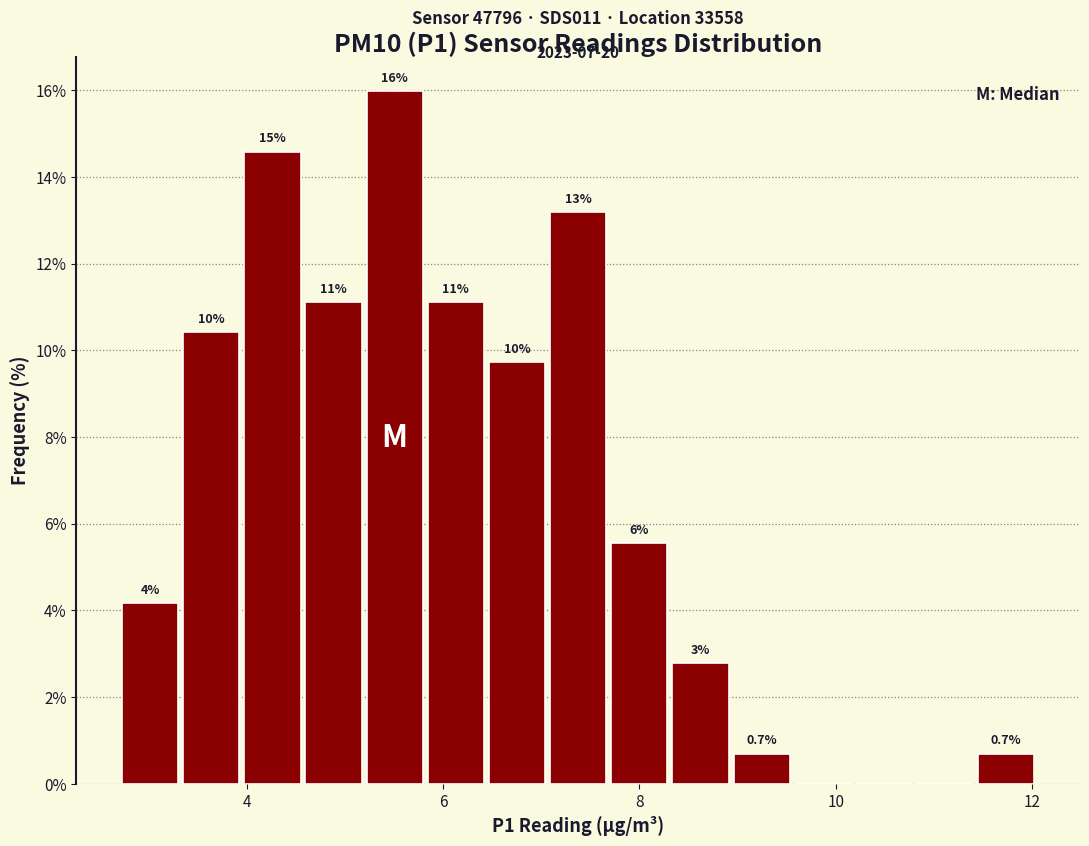

Around what value on the x-axis is the tallest bar? Give the approximate position of its centre, as read against the axis.

5.6